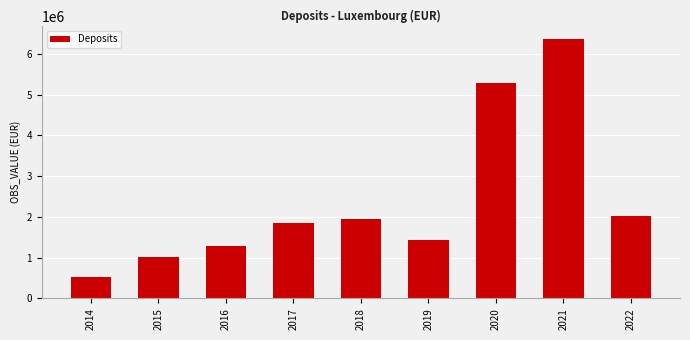

Count the number of data series in this chart.

1